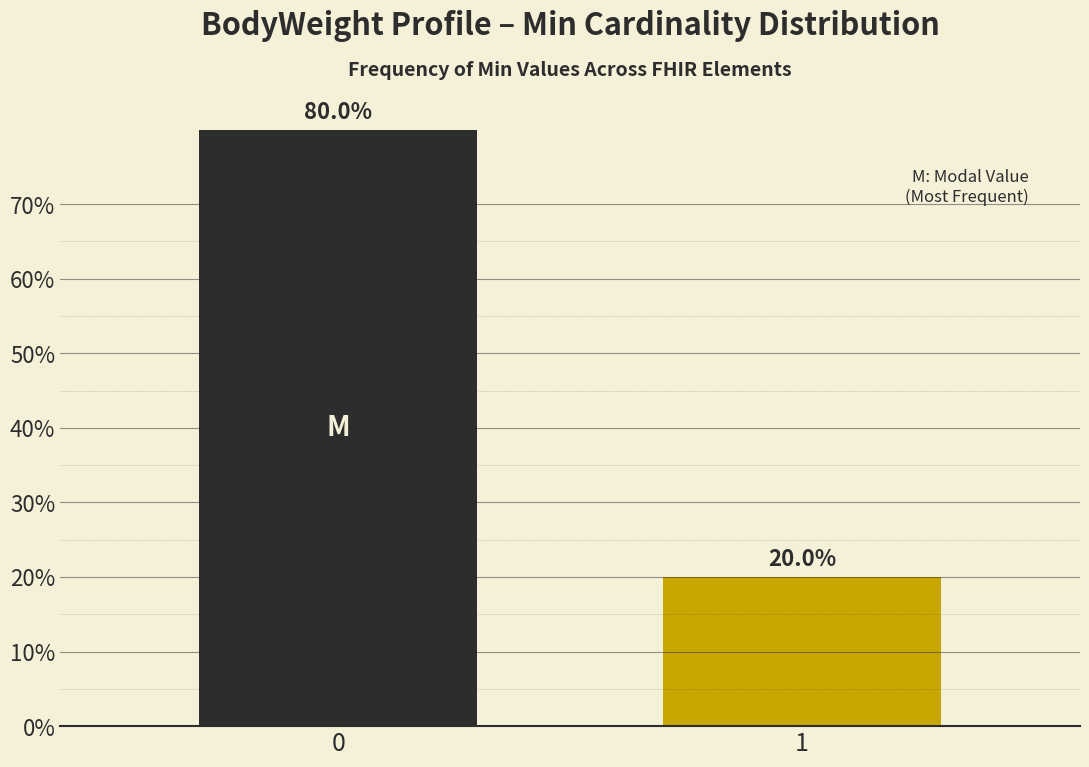

Reading right to left, what are all the values shown in this chart?

20	80